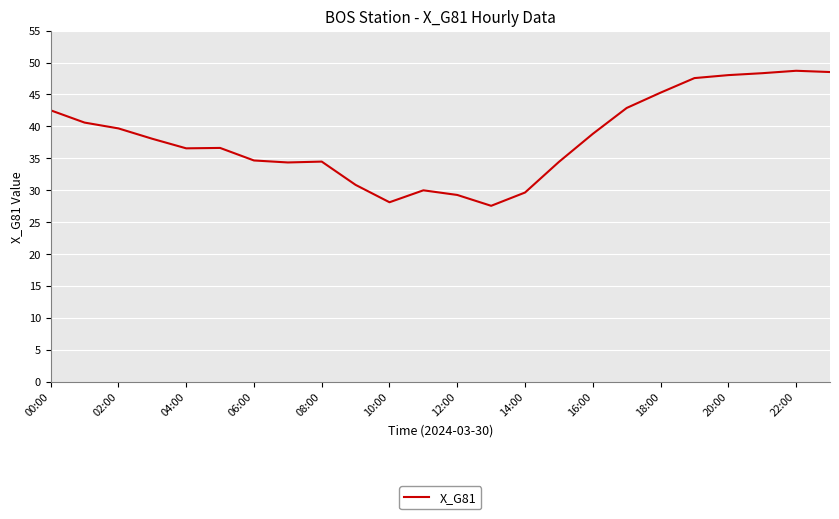

What is the minimum value shown in the chart?

27.5